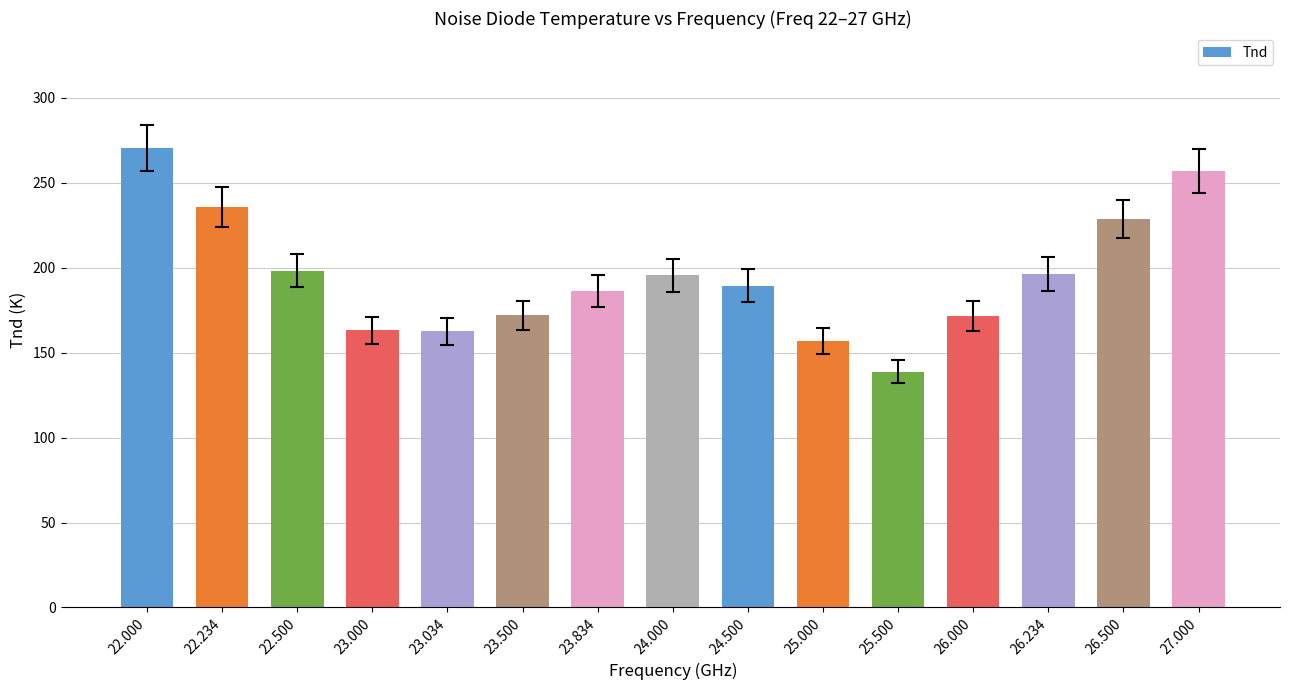

How many data points does each series have?

15